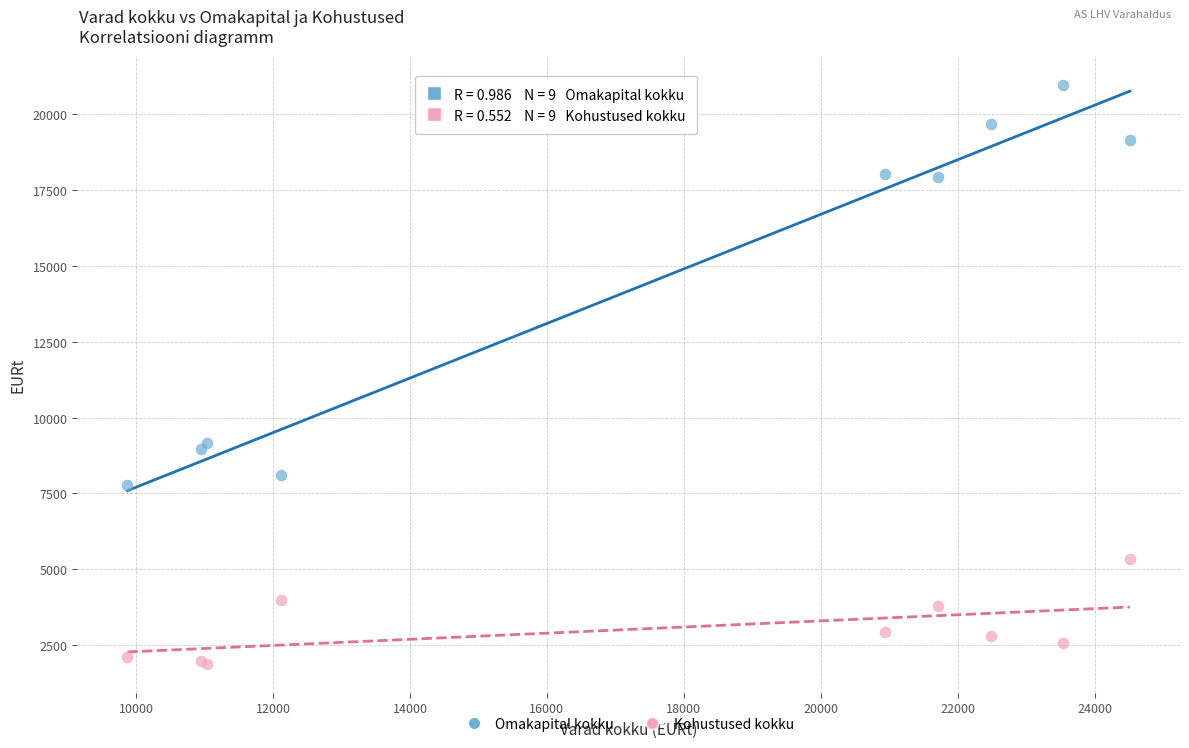

Which series reaches the minimum Y coordinate?

Kohustused kokku